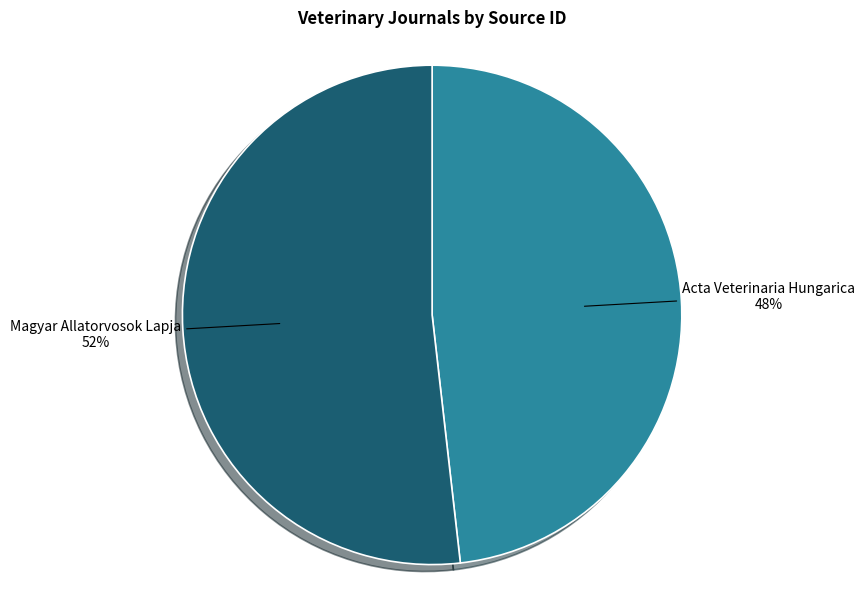

Which has a higher value, Magyar Allatorvosok Lapja or Acta Veterinaria Hungarica?

Magyar Allatorvosok Lapja